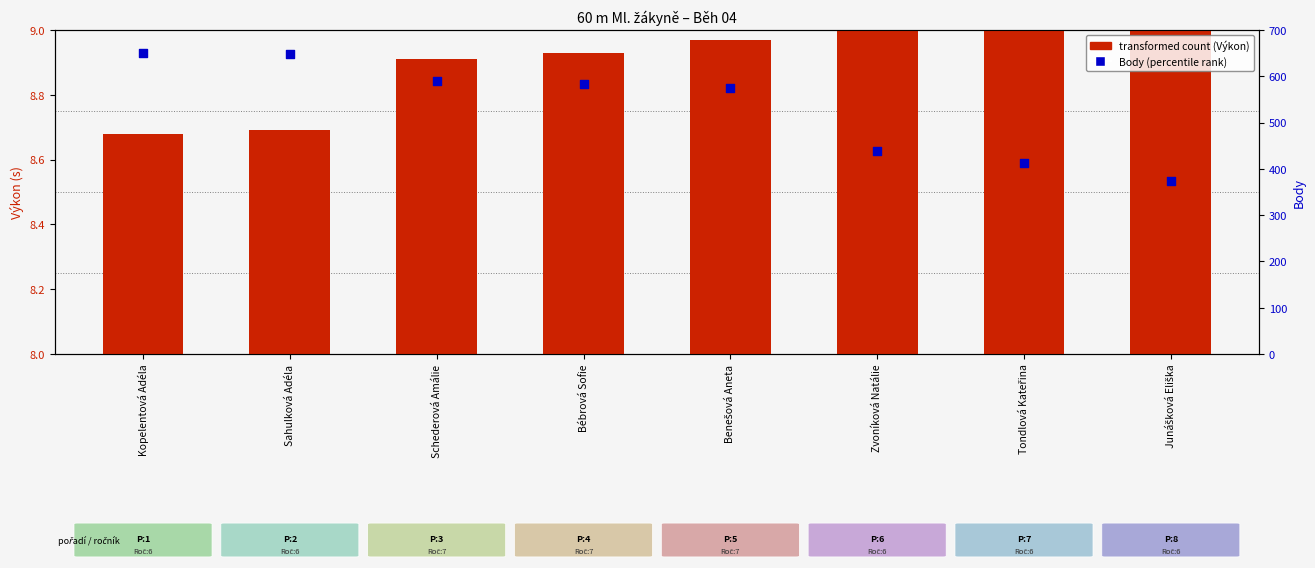

Which series contains the highest Y value?

Body (percentile rank within sample)